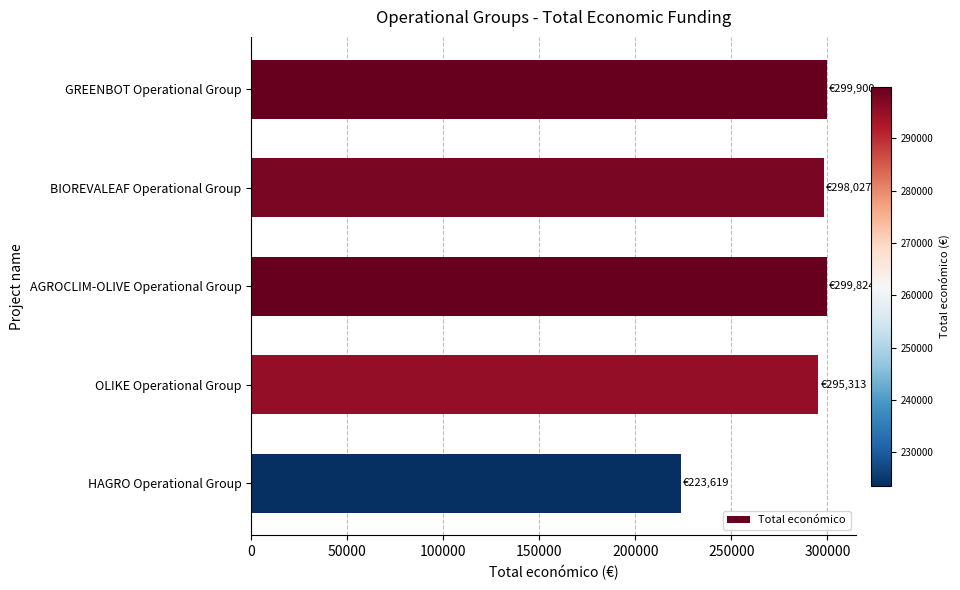

What is the minimum value shown in the chart?

223619